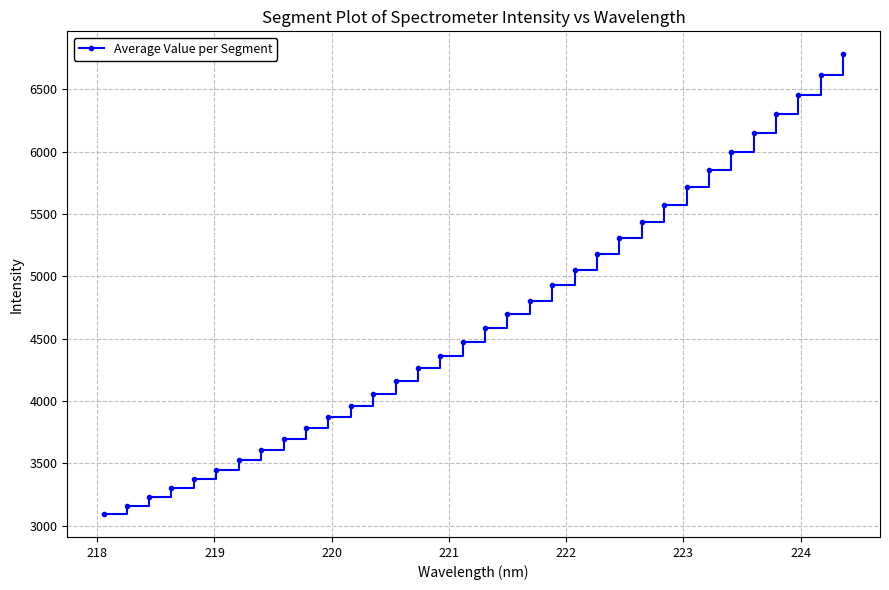

What is the difference between the maximum and minimum values?

3687.6